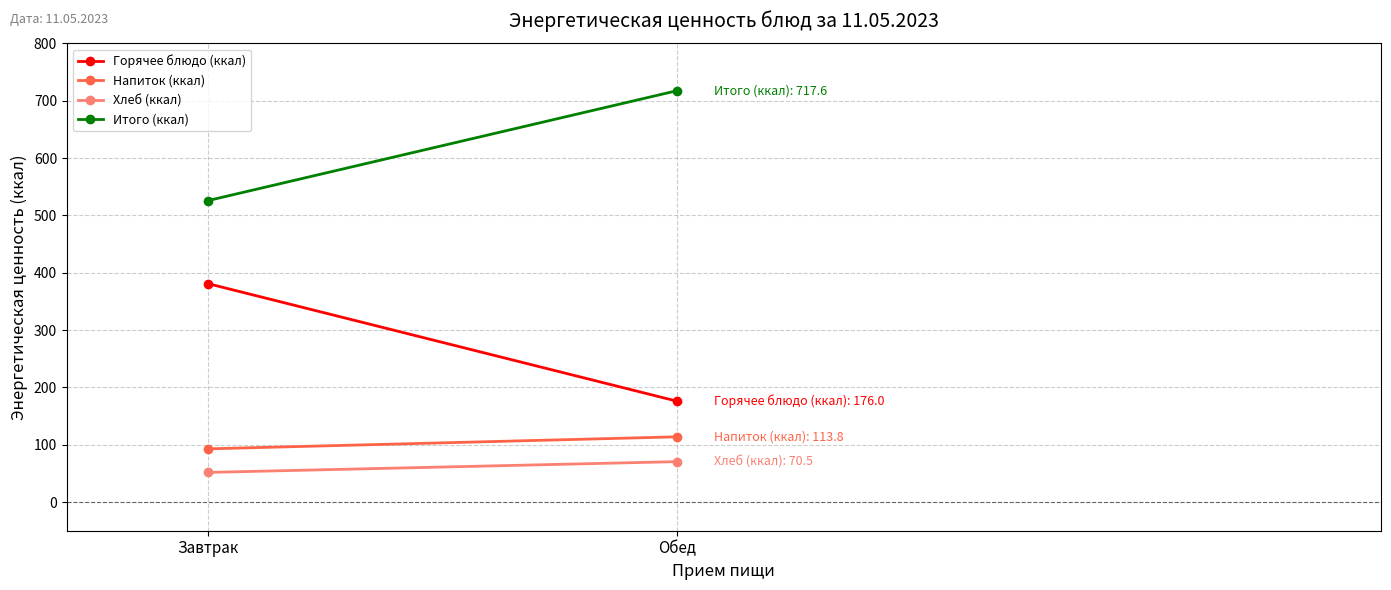

At which label does Напиток (ккал) first exceed 113?

Обед